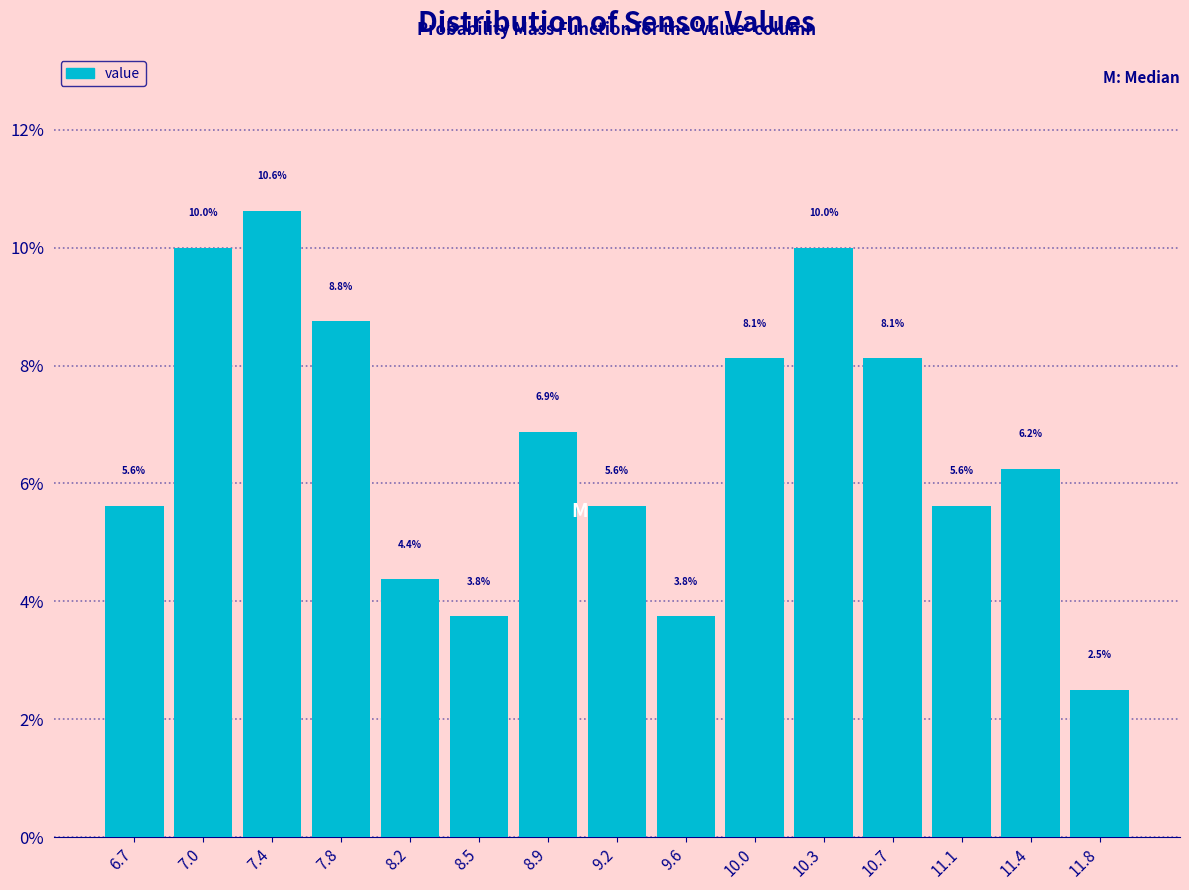

Which range on the x-axis has the tallest bar?

7.25 to 7.60